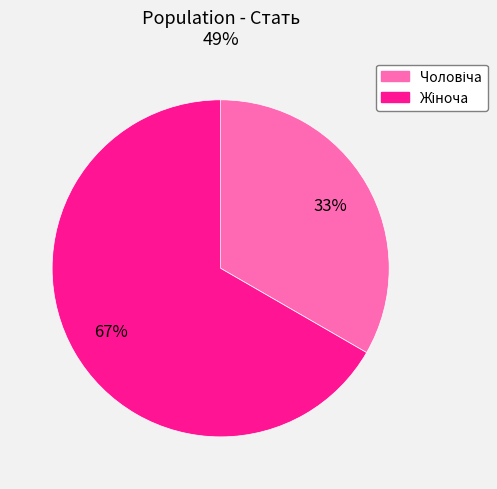

To the nearest percent, what is the average slice percentage?

50%